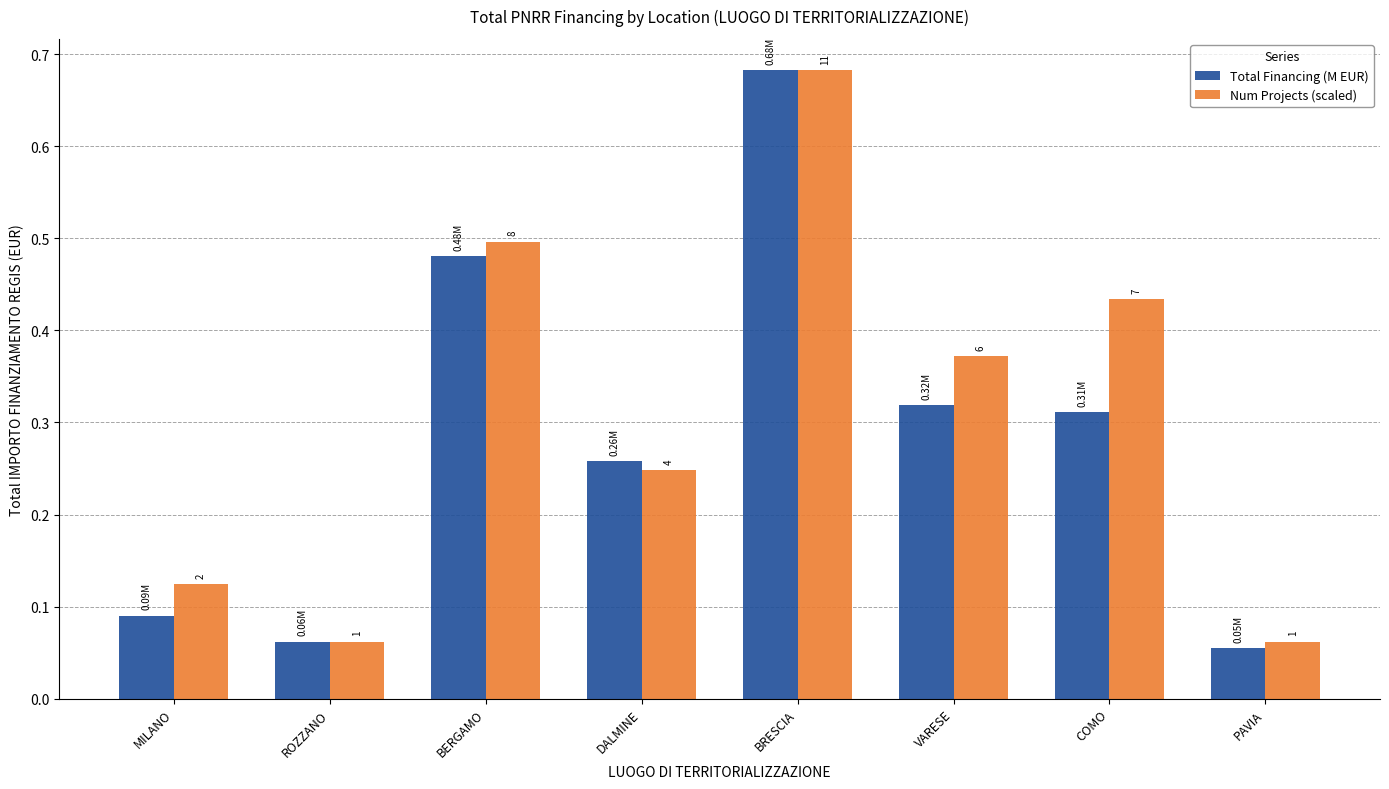

At which category is the sum across all series the highest?

BRESCIA